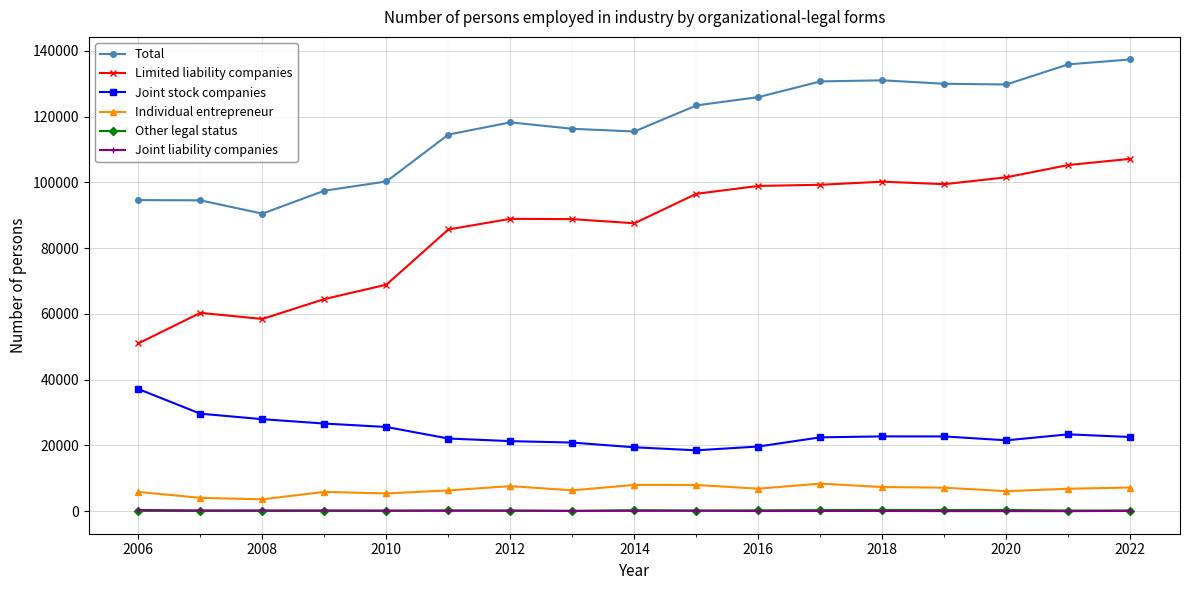

What is the difference between the maximum and minimum values in the Total series?

46876